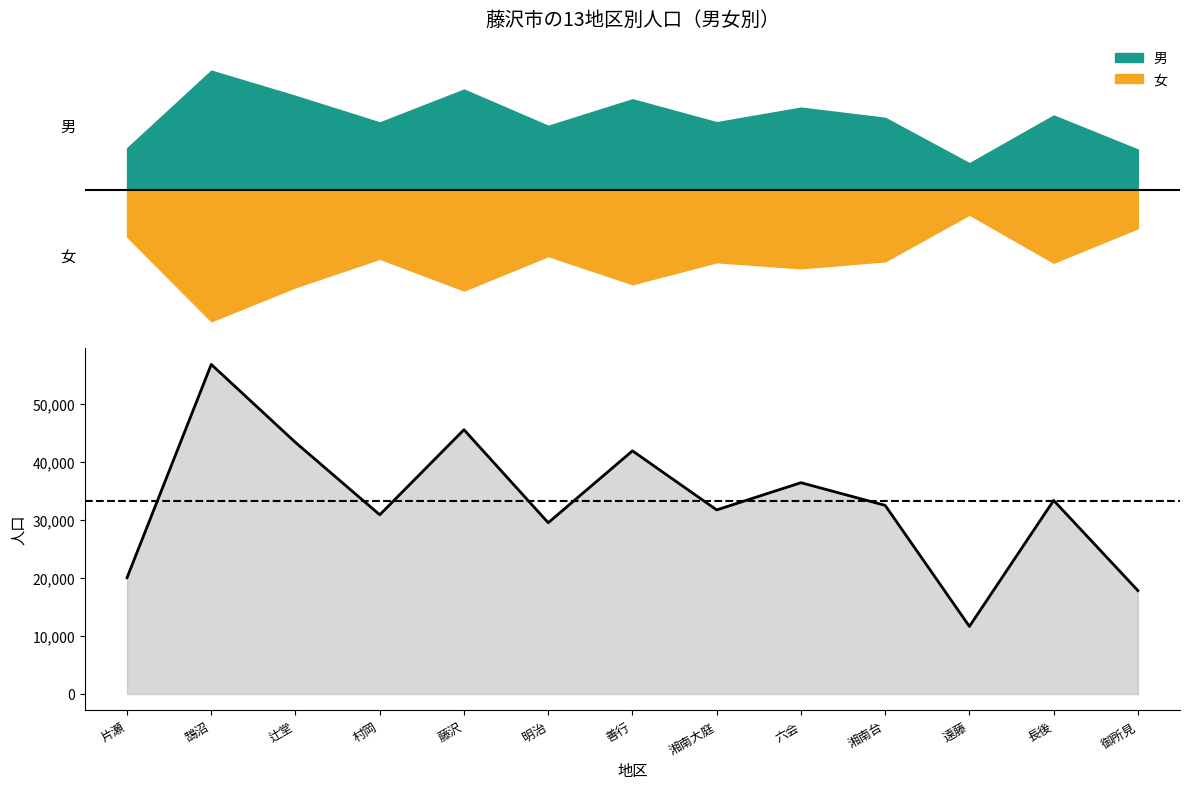

Is it true that the value at 湘南大庭 is 18309?

False